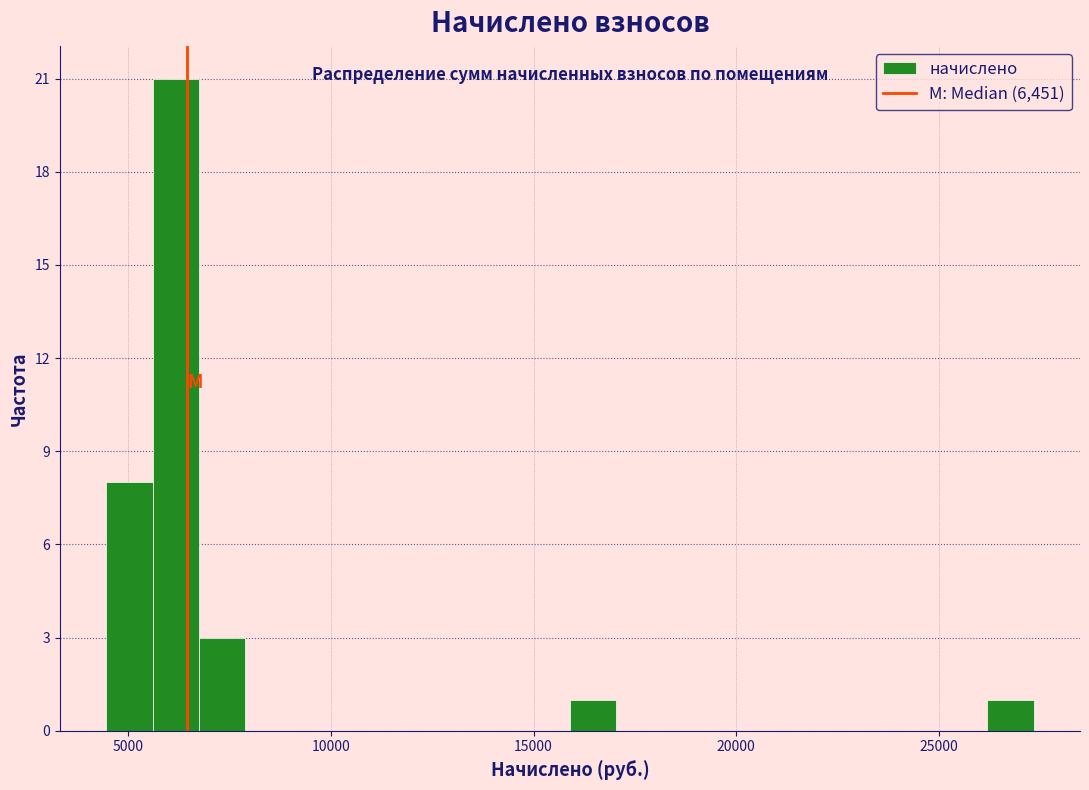

Read against the x-axis, roughly where is the centre of the tallest bar?

6000